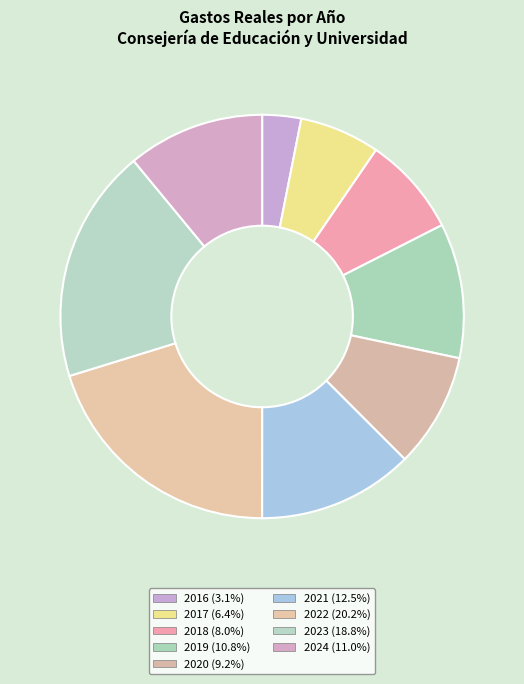

Count the number of slices in the pie.

9